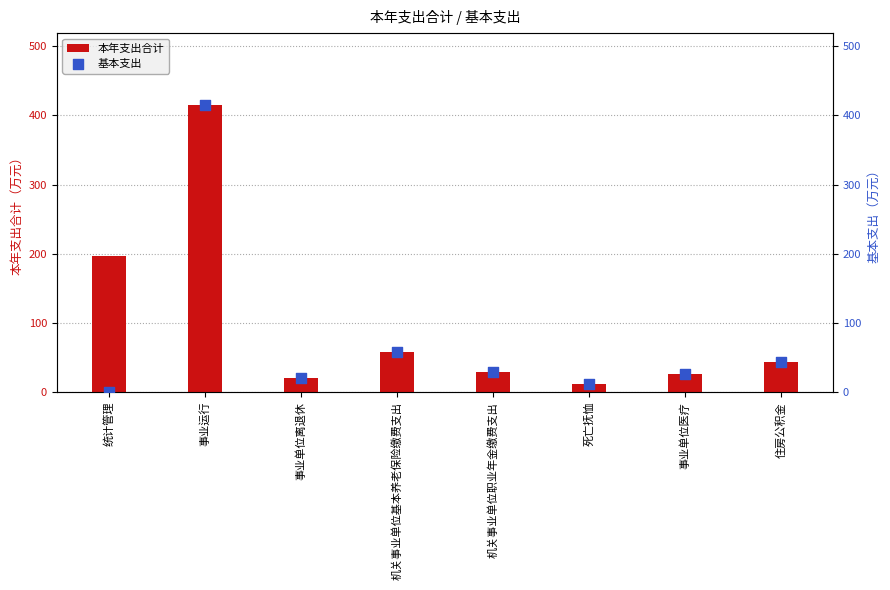

Is the value of 本年支出合计 at 住房公积金 greater than the value of 基本支出 at 机关事业单位职业年金缴费支出?

Yes